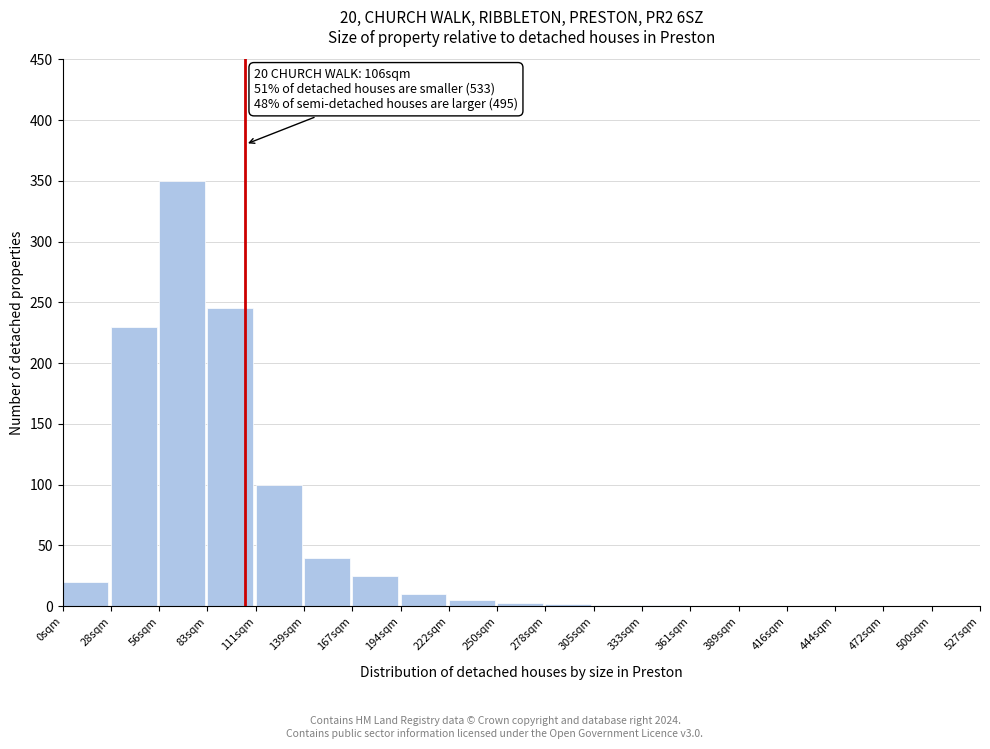

The chart shows a value of 230 at 28sqm. True or false?

True